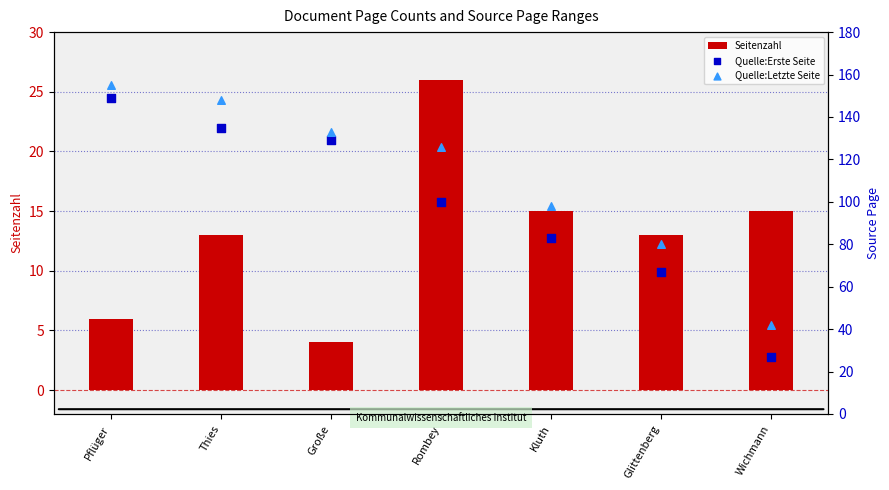

Is the value of Quelle:Erste Seite at Pflüger greater than the value of Quelle:Letzte Seite at Glittenberg?

Yes